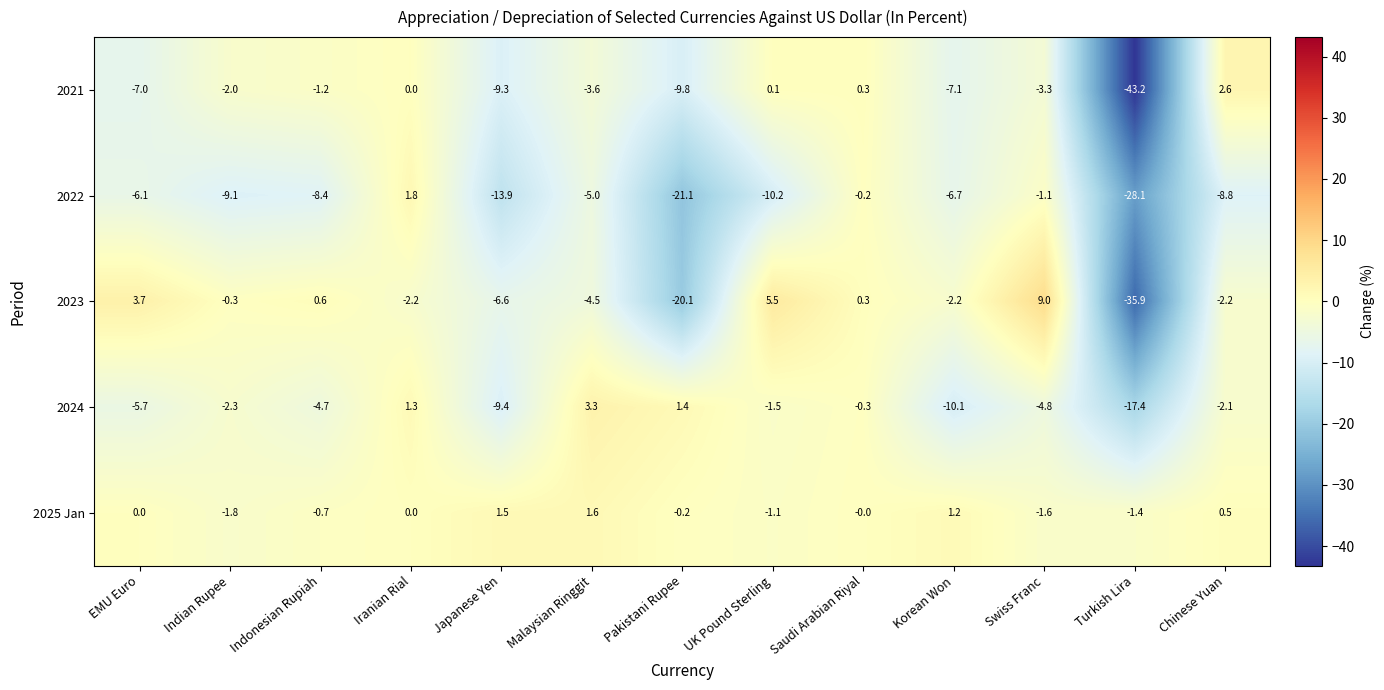

What is the difference between the 2023 values at Iranian Rial and Japanese Yen?

4.4